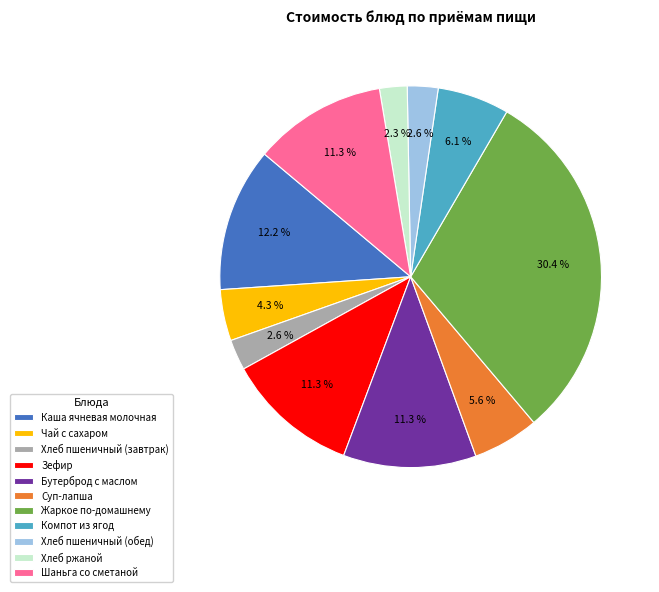

What percentage is the Компот из ягод slice, to the nearest percent?

6%